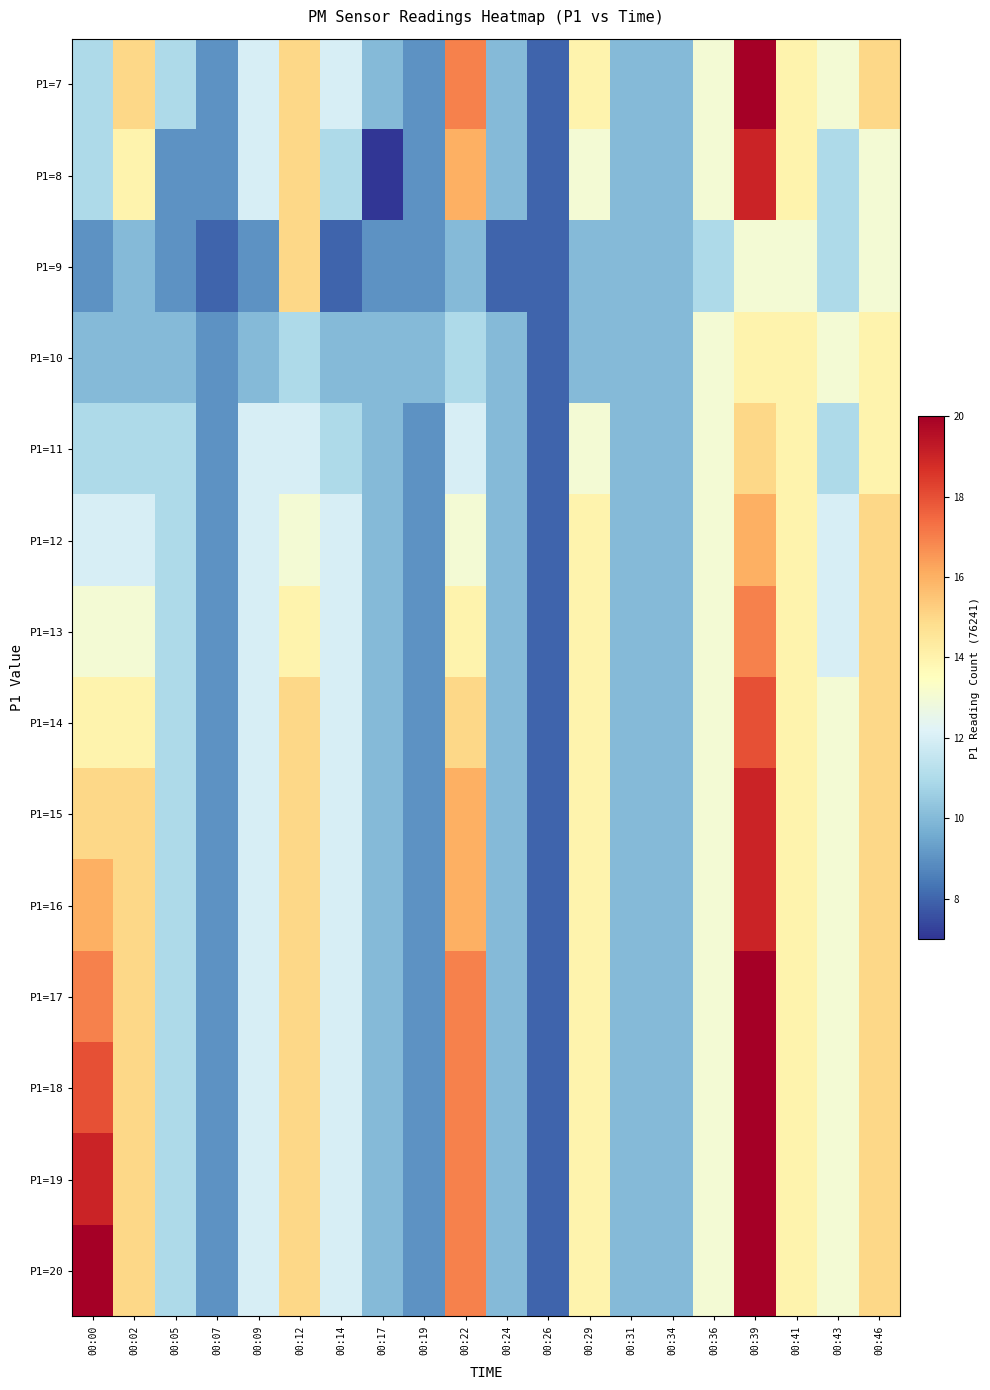

Which category has the highest value across all series?

00:39